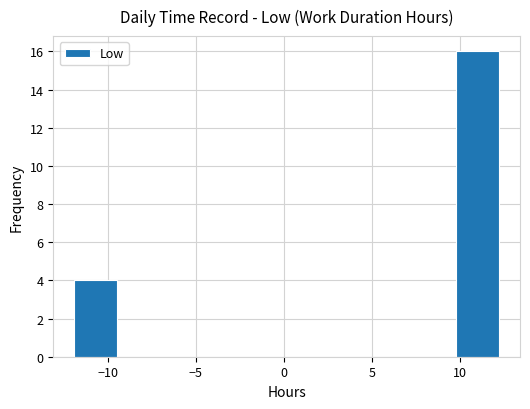

Reading left to right, list every bar in this chart as the range it spans on the x-axis followed by its height. Neither the bar edges nor the heights are printed on the chart, so give them approximately, as read against the axes.

-12.0 to -9.5: 4
-9.5 to -7.0: 0
-7.0 to -4.5: 0
-4.5 to -2.5: 0
-2.5 to 0.0: 0
0.0 to 2.5: 0
2.5 to 5.0: 0
5.0 to 7.5: 0
7.5 to 10.0: 0
10.0 to 12.0: 16